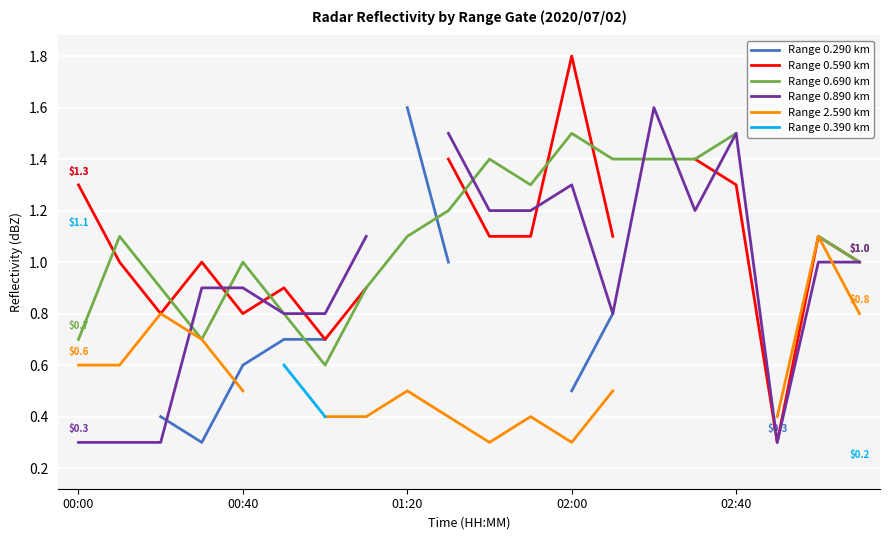

Rank the series by their maximum value, from highest to lowest.

Range 0.590 km, Range 0.290 km, Range 0.890 km, Range 0.690 km, Range 2.590 km, Range 0.390 km